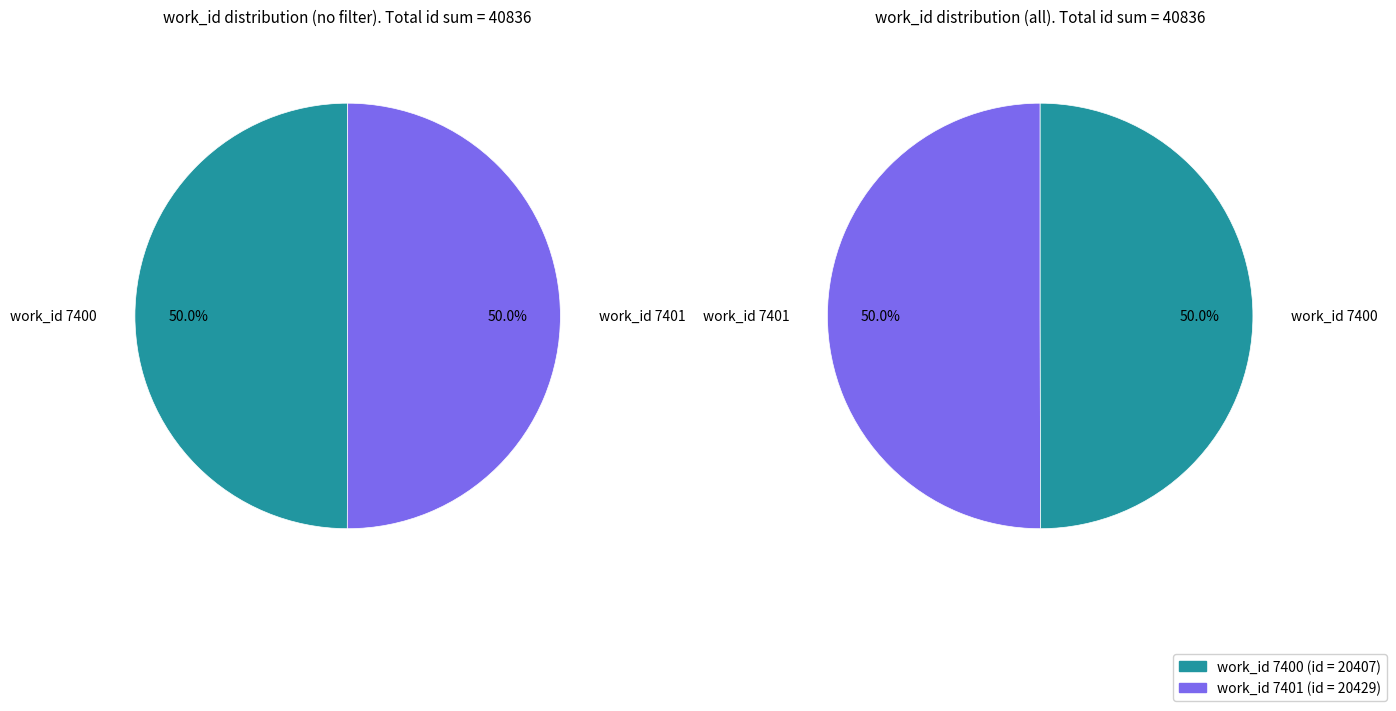

To the nearest percent, what percentage of the pie is 7400?

50%